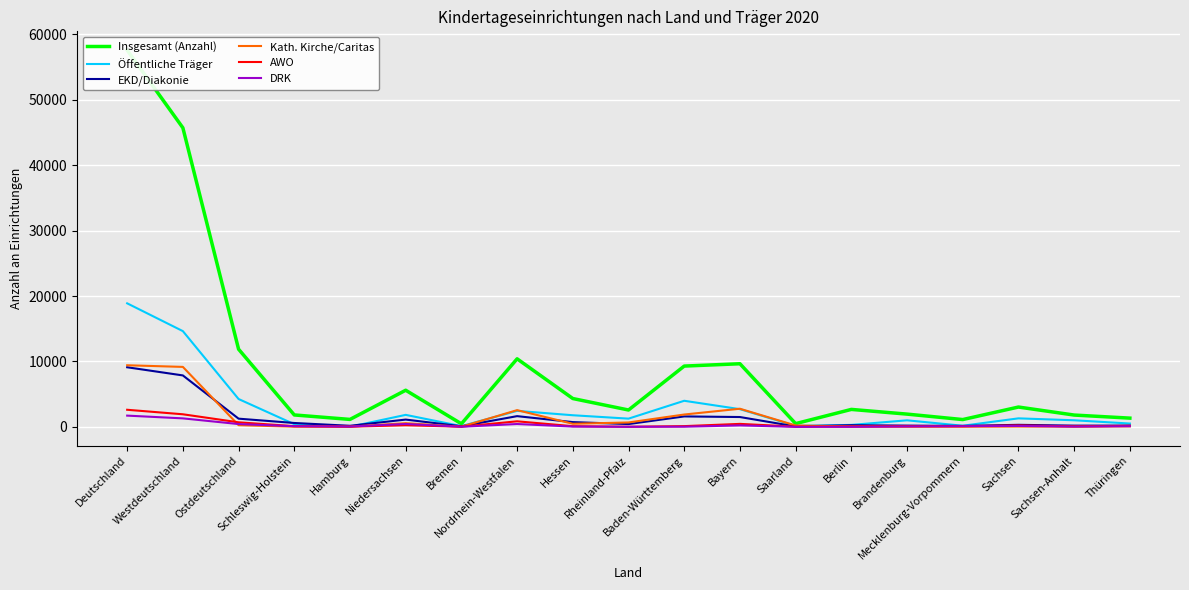

True or false: Öffentliche Träger has more than 1 interior local peaks.

True